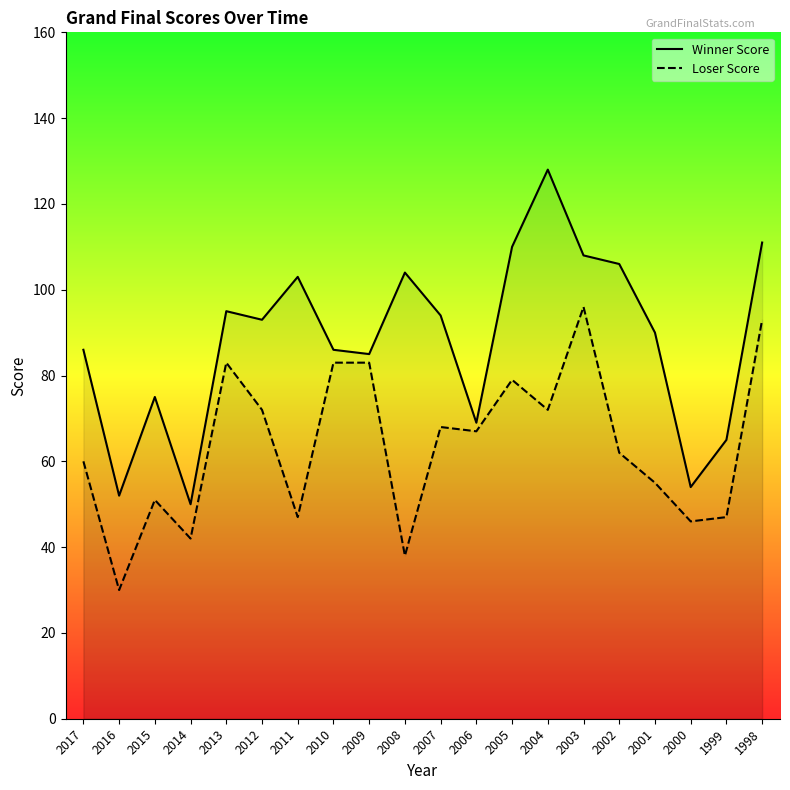

How many lines are shown in the chart?

2